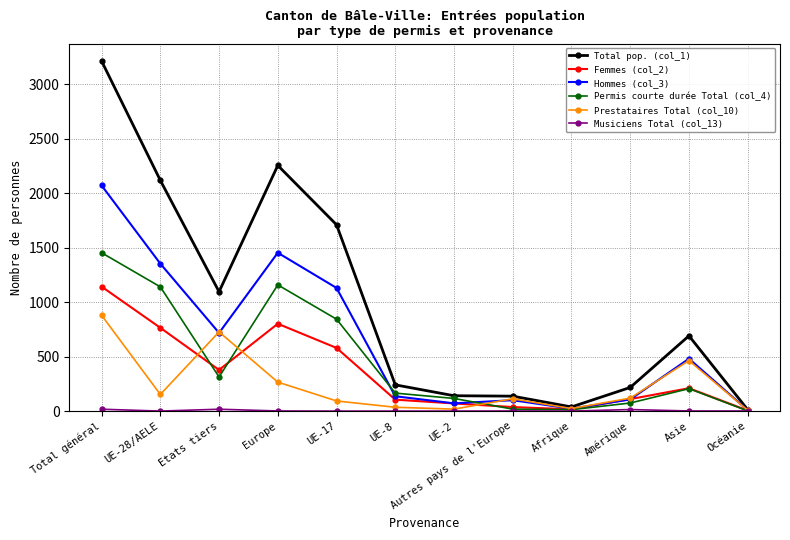

Which series has the largest range (max minus min)?

Total pop. (col_1)